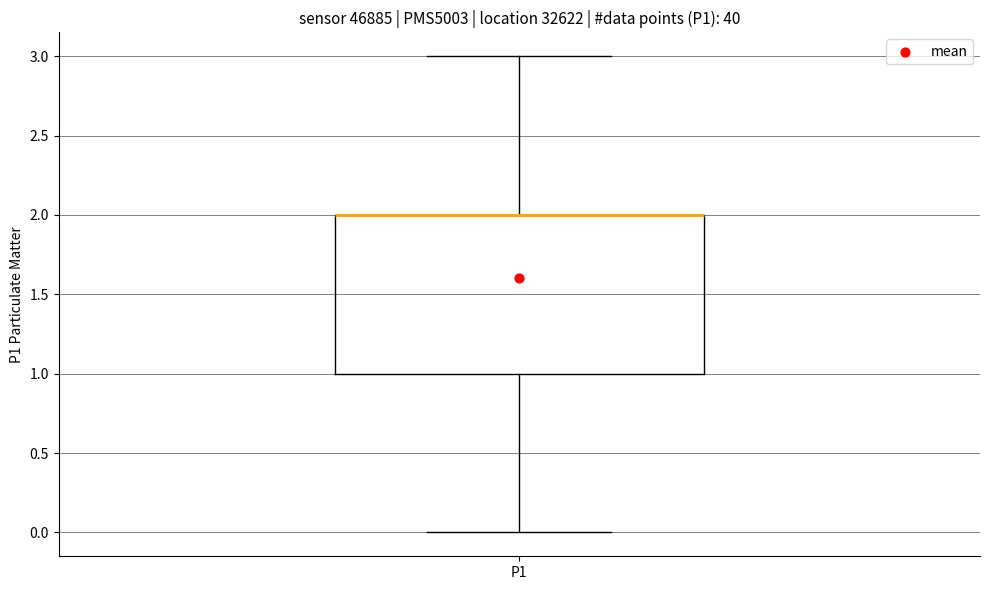

Transcribe this box plot: give where the median line is, the range the box spans, and where the two whiskers end, as read against the y-axis. The values are not printed on the chart, so give them approximately, as read against the axis.

median 2 (drawn on the box's upper edge), box 1 to 2, whiskers 0 to 3